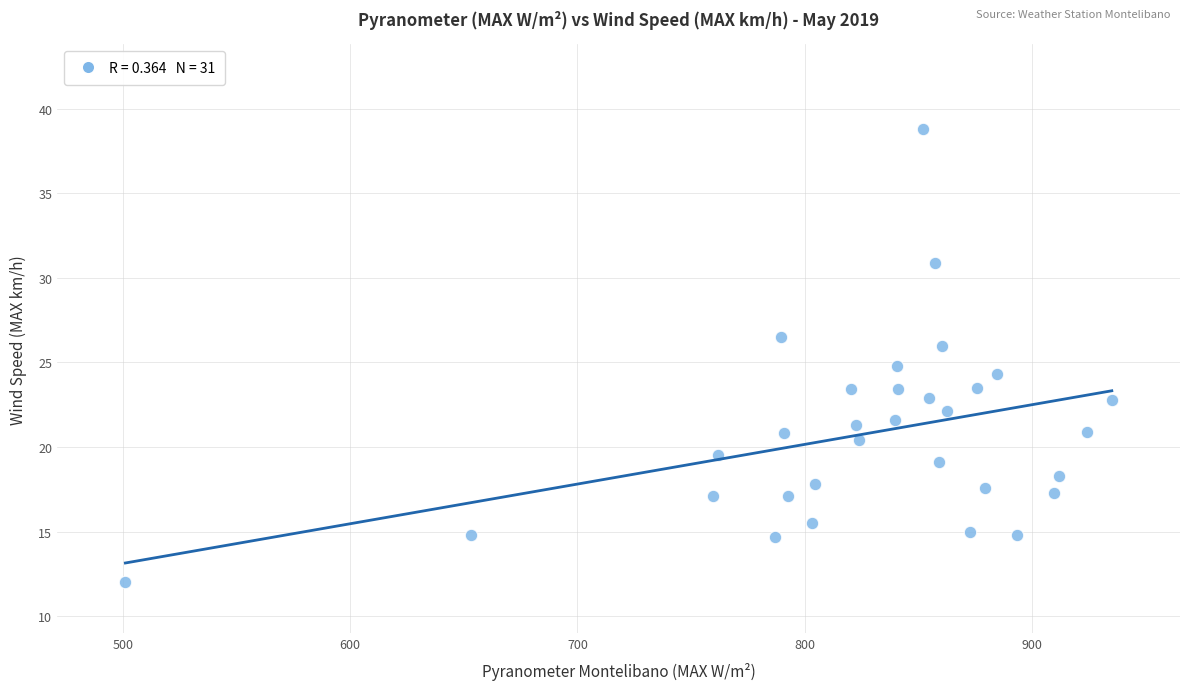

What is the range of X values (max minus min)?

434.0